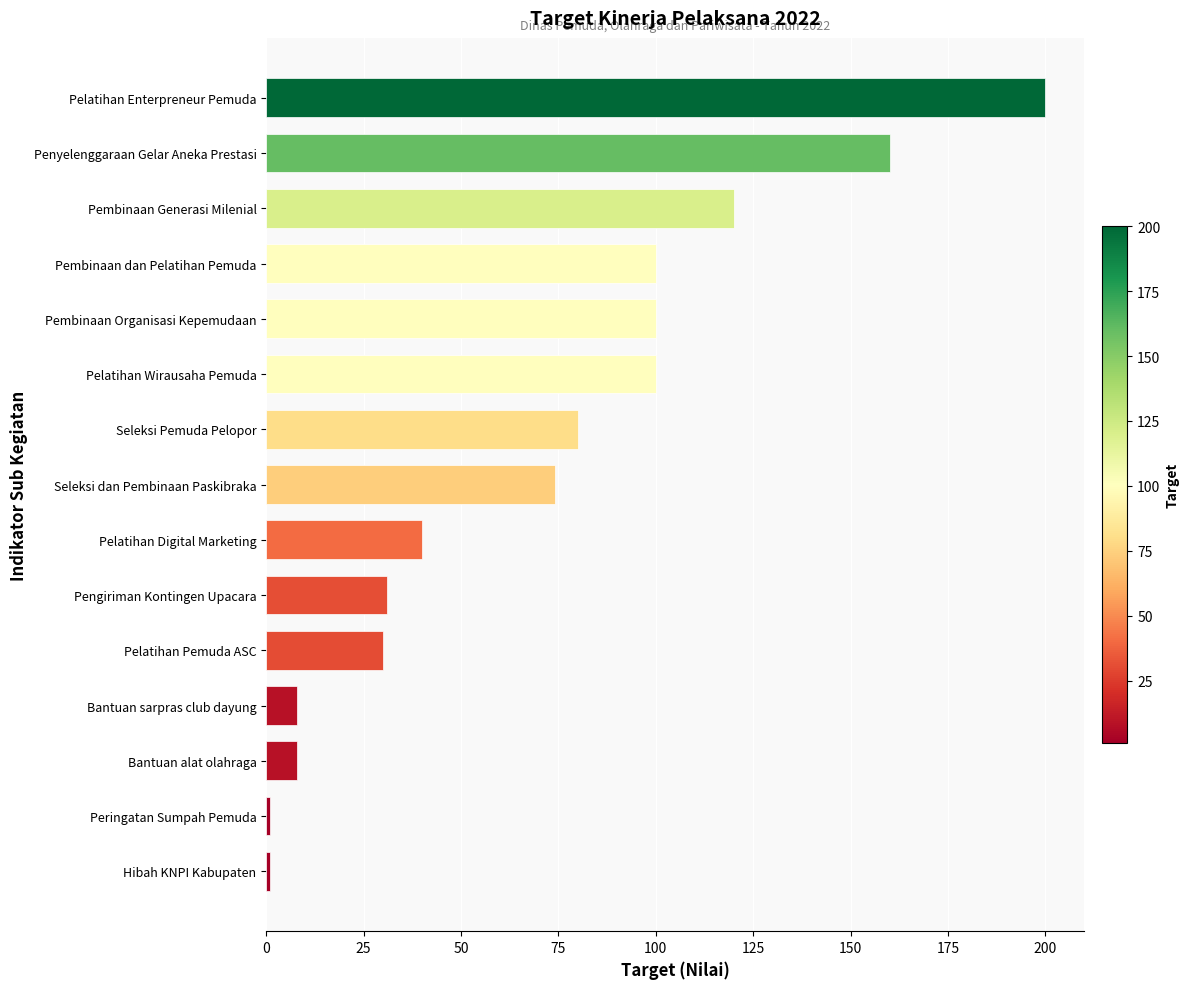

What is the greatest value displayed?

200